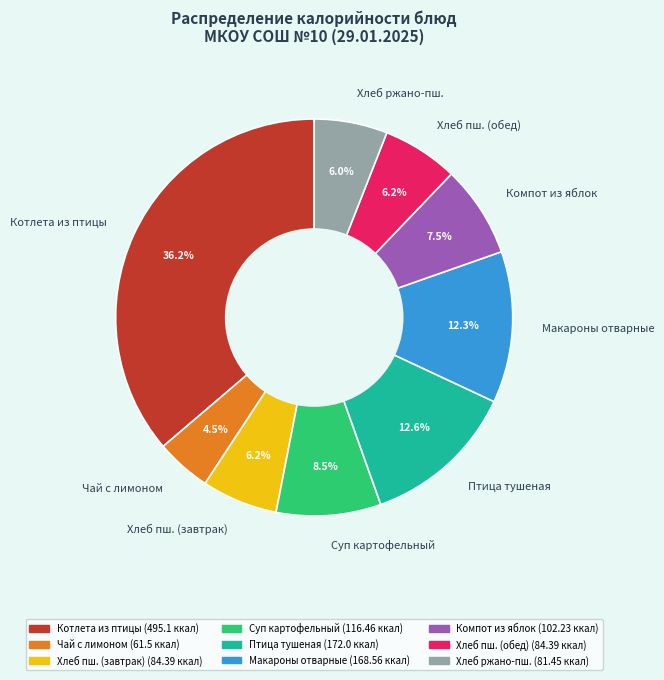

Which category has the smallest portion of the pie?

Чай с лимоном